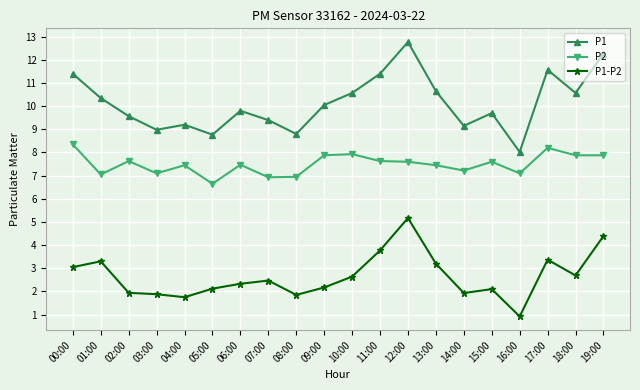

At which label does P1-P2 first exceed 2?

00:00